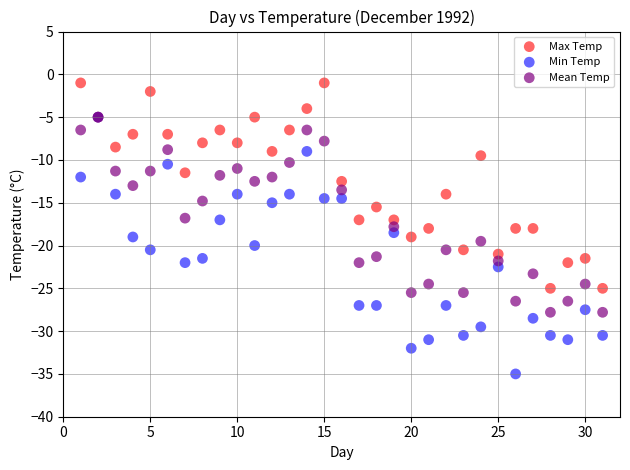

What are all the series names shown in the legend?

Max Temp, Min Temp, Mean Temp